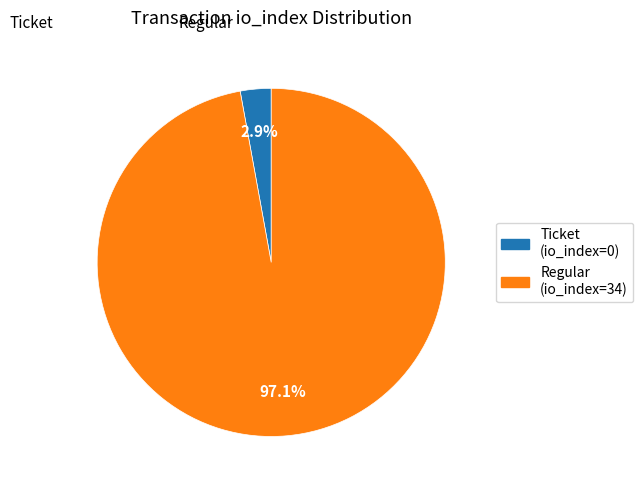

What portion of the pie excludes Regular?

2.9%